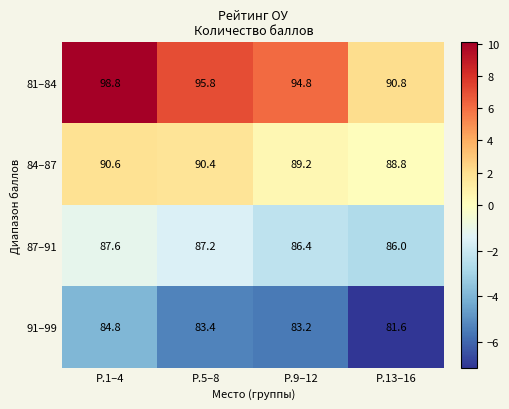

True or false: 84–87 has a value of 61.5 at Р.1–4.

False